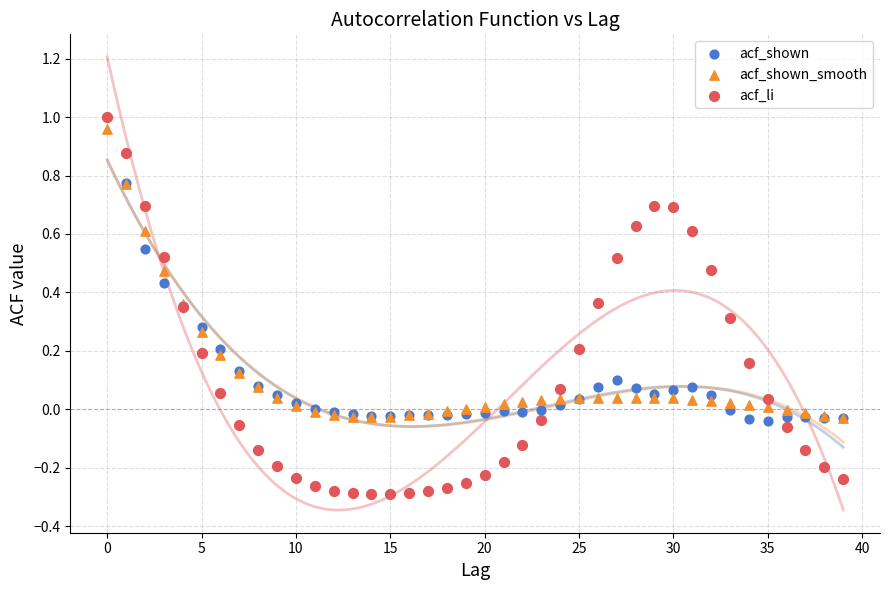

What are all the series names shown in the legend?

acf_shown, acf_shown_smooth, acf_li